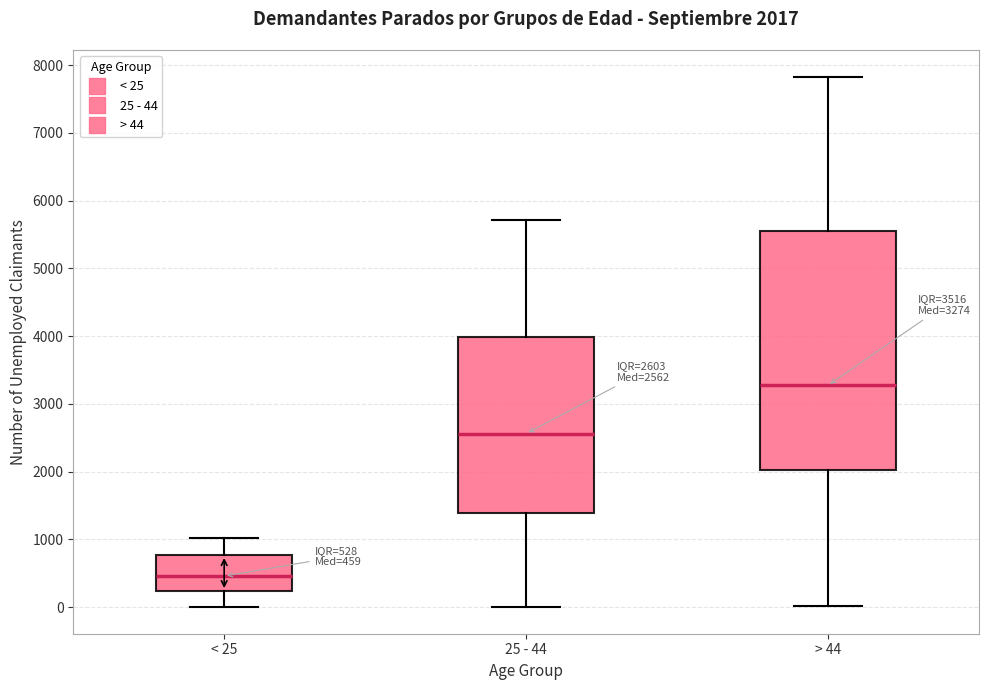

Comparing the boxes themselves (not the whiskers), which one is the tallest?

> 44